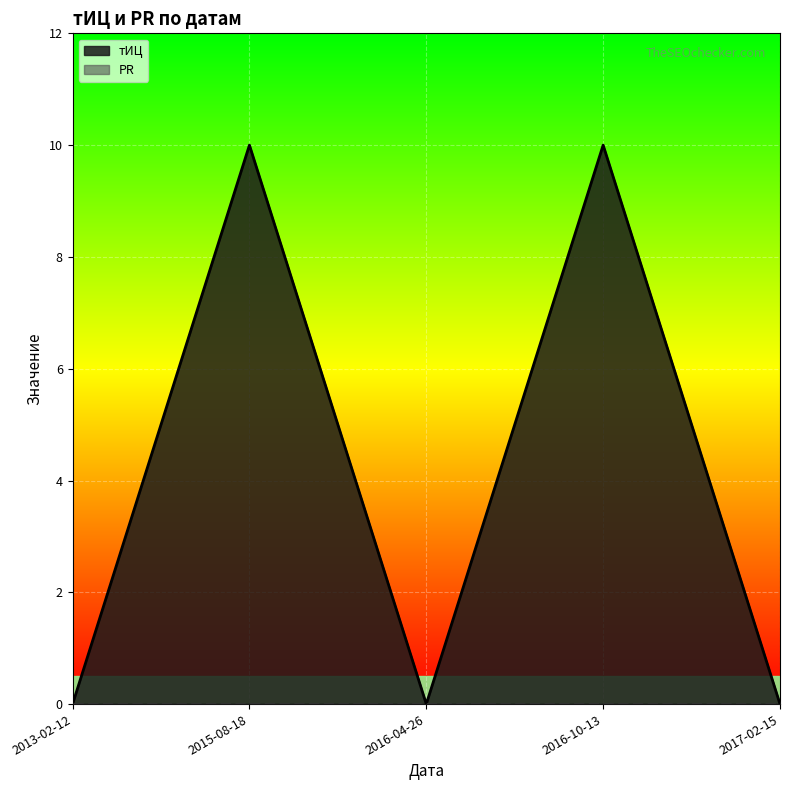

Rank the categories by value from lowest to highest.

2013-02-12, 2016-04-26, 2017-02-15, 2015-08-18, 2016-10-13